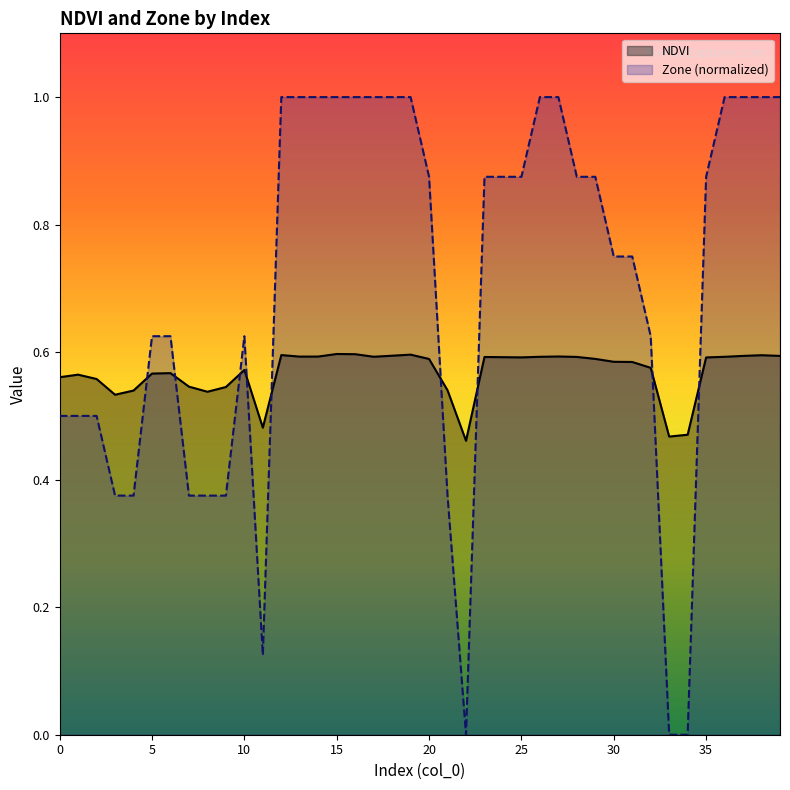

What is the spread (max minus min) of values at 28?

0.3